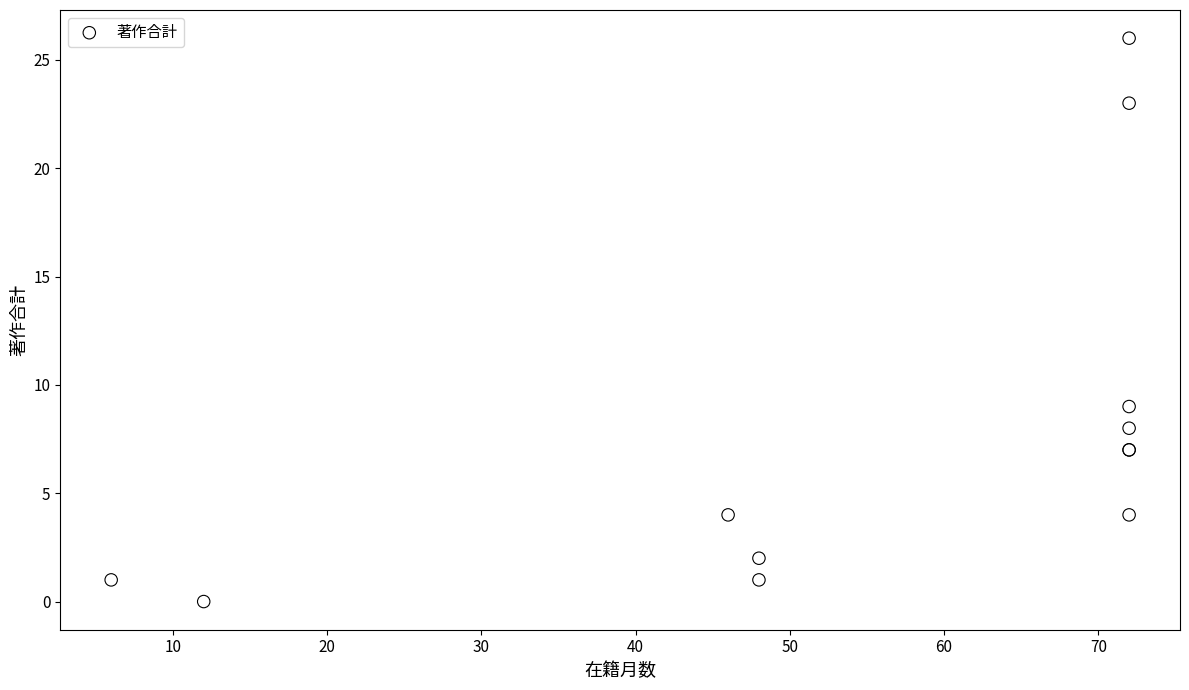

What Y value in the scatter plot is closest to 13?

9